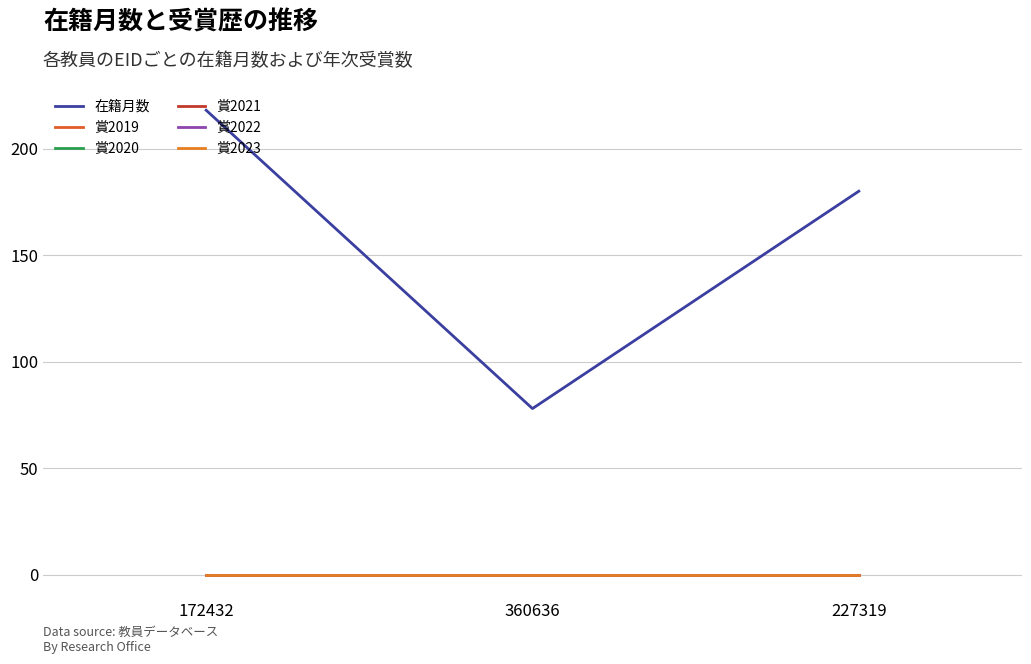

What is the difference between the 在籍月数 values at 227319 and 360636?

102